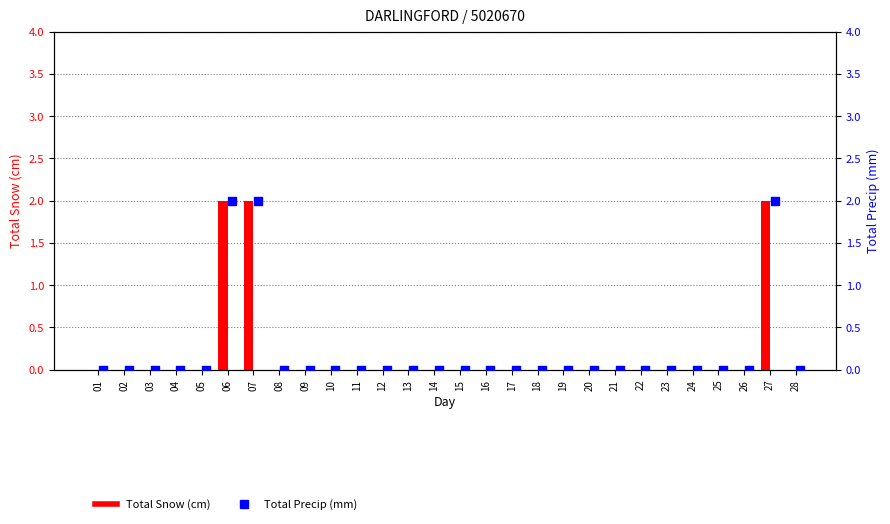

Which series has the widest spread of Y values?

Total Snow (cm)